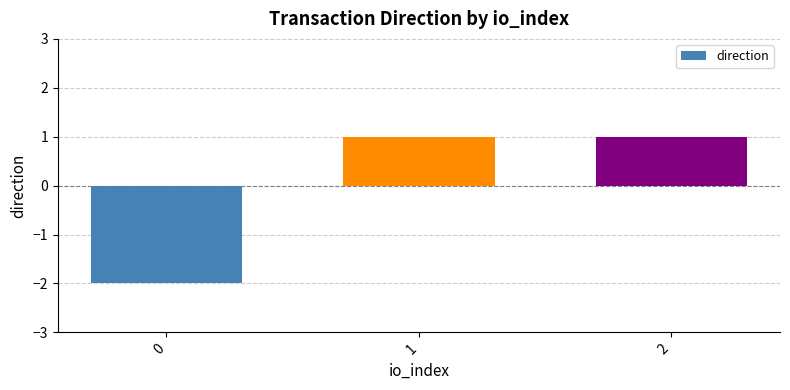

True or false: the data shows 1 at 1.

True